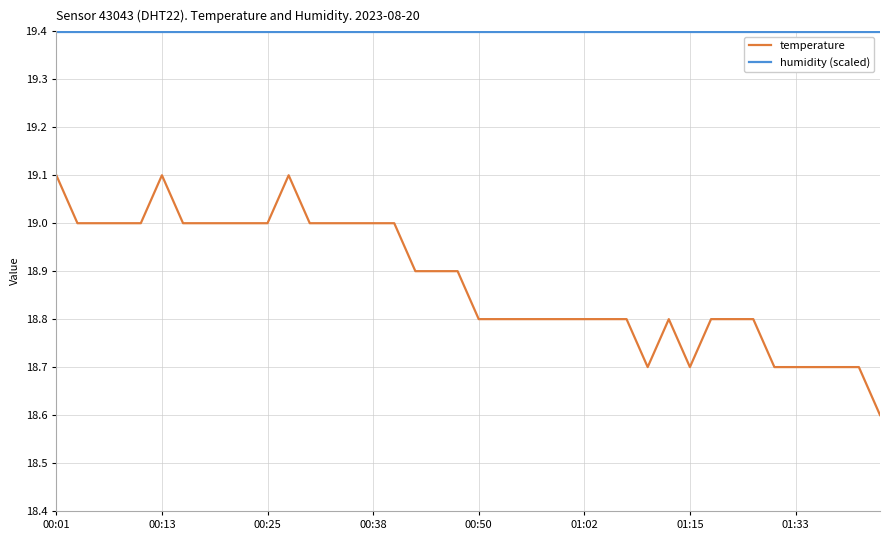

Which series has the widest spread of values?

temperature